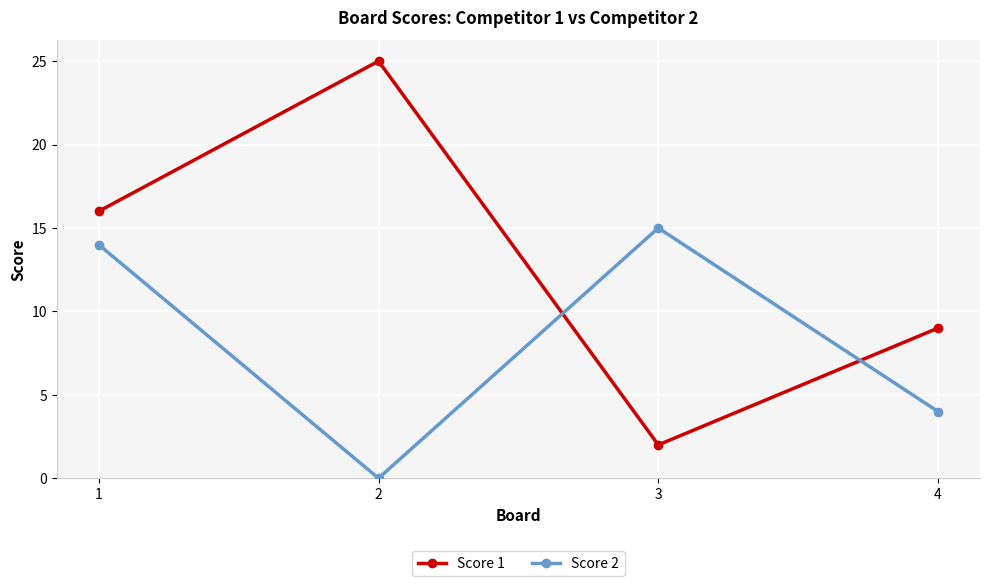

Reading right to left, transcribe all the data shown in this chart.

Score 1: 9	2	25	16
Score 2: 4	15	0	14